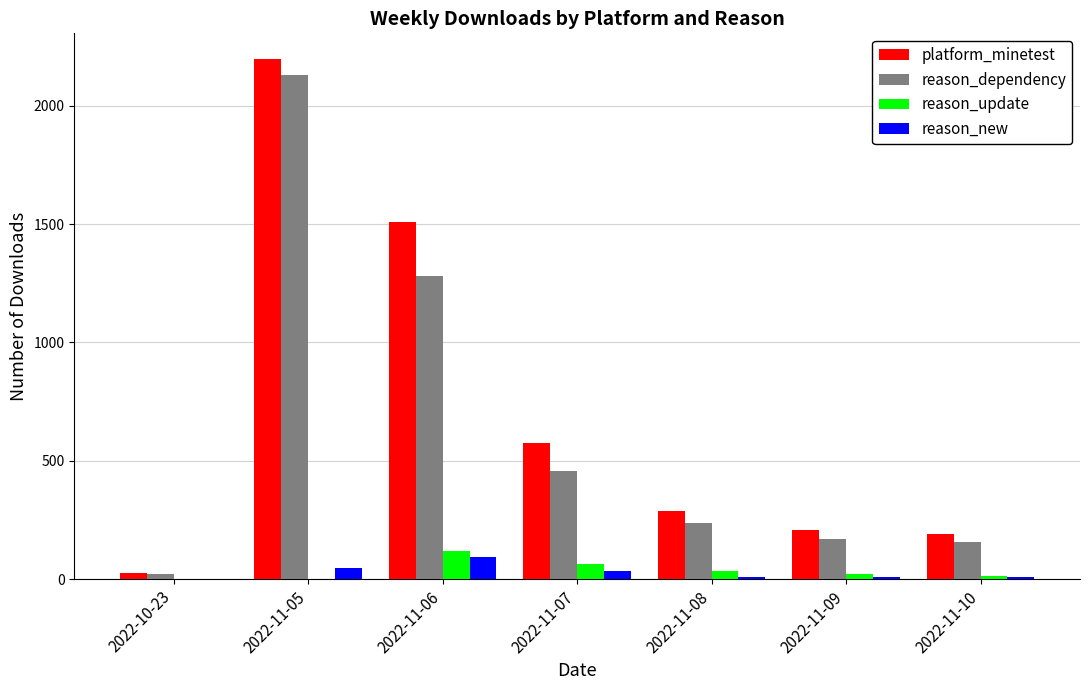

What is the sum of the platform_minetest values at 2022-11-08 and 2022-11-05?

2483